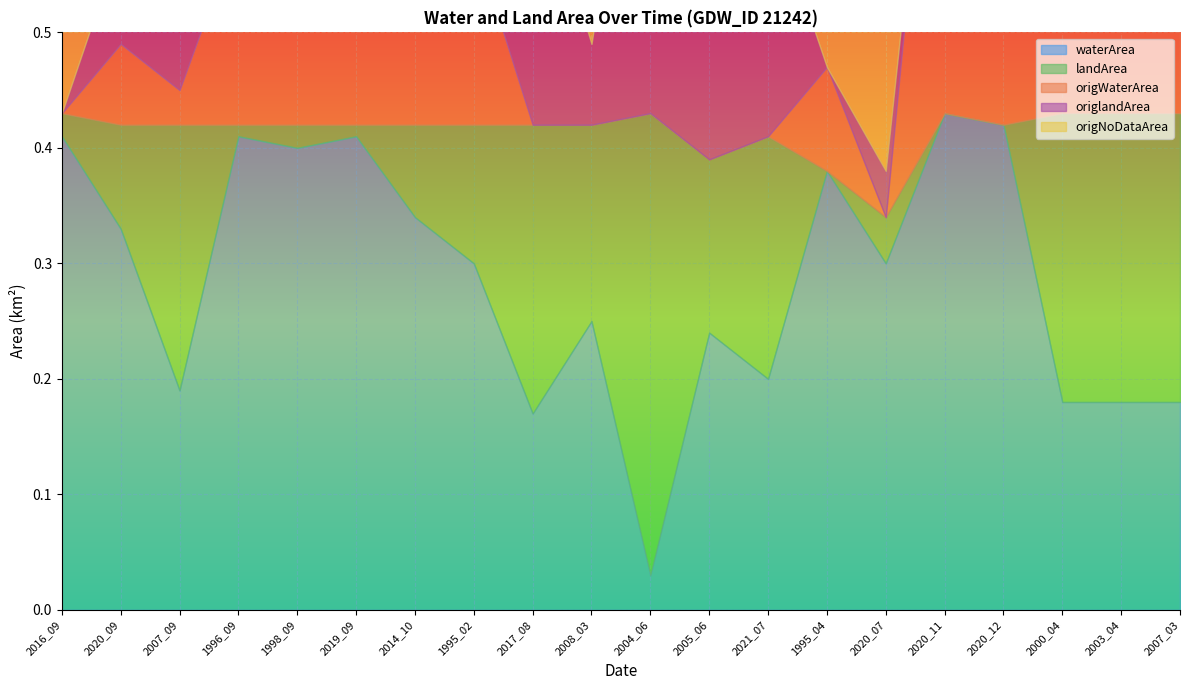

Where do origWaterArea and origlandArea first cross each other?

2007_09 and 1996_09